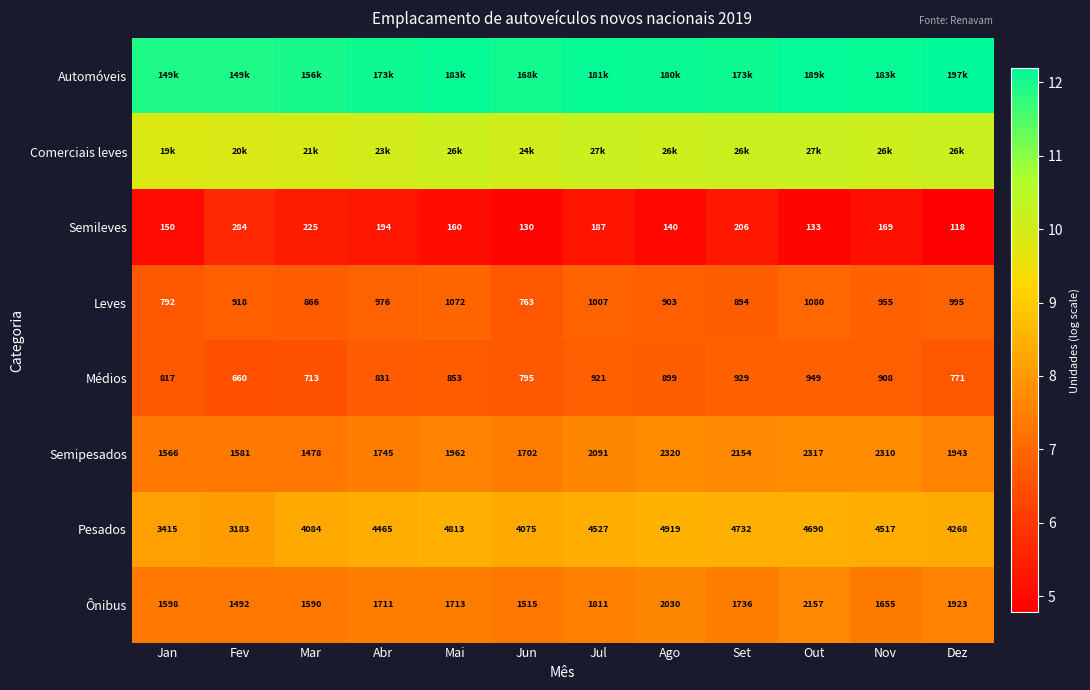

At which label is Ônibus closest to 1824?

Jul